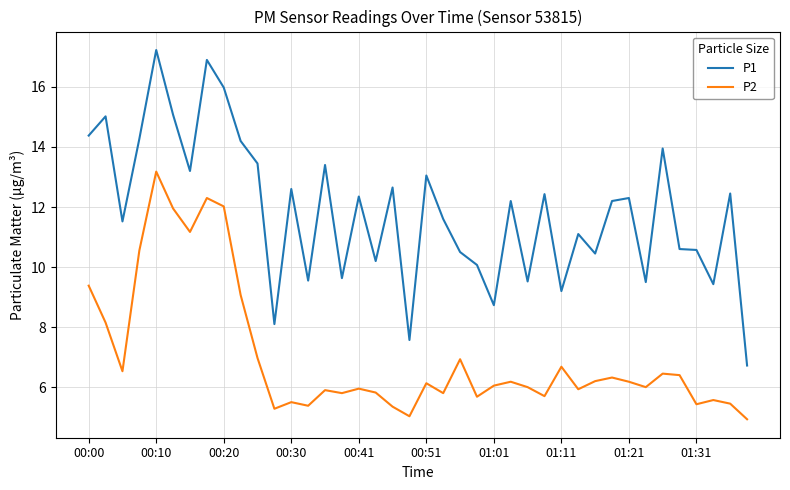

What is the difference between the maximum and minimum values in the P1 series?

10.5